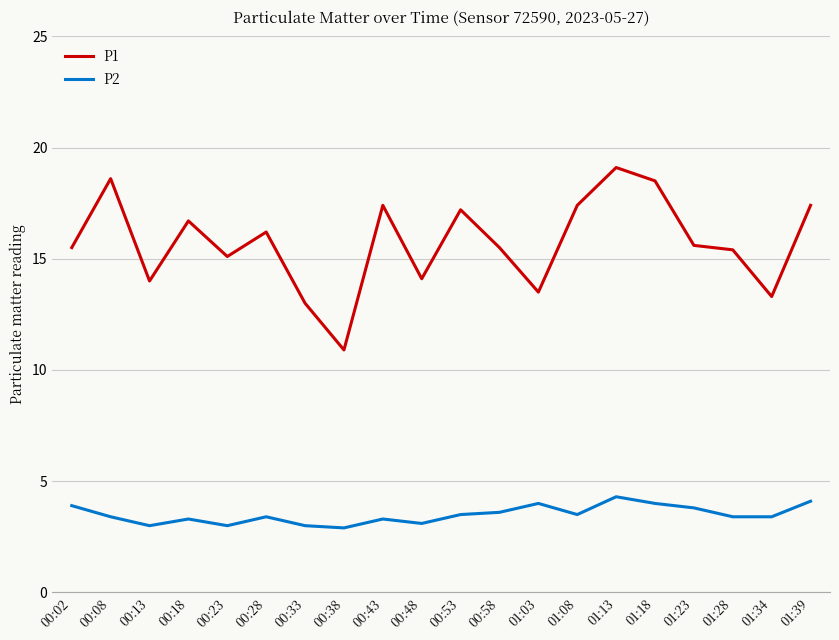

How many lines are shown in the chart?

2